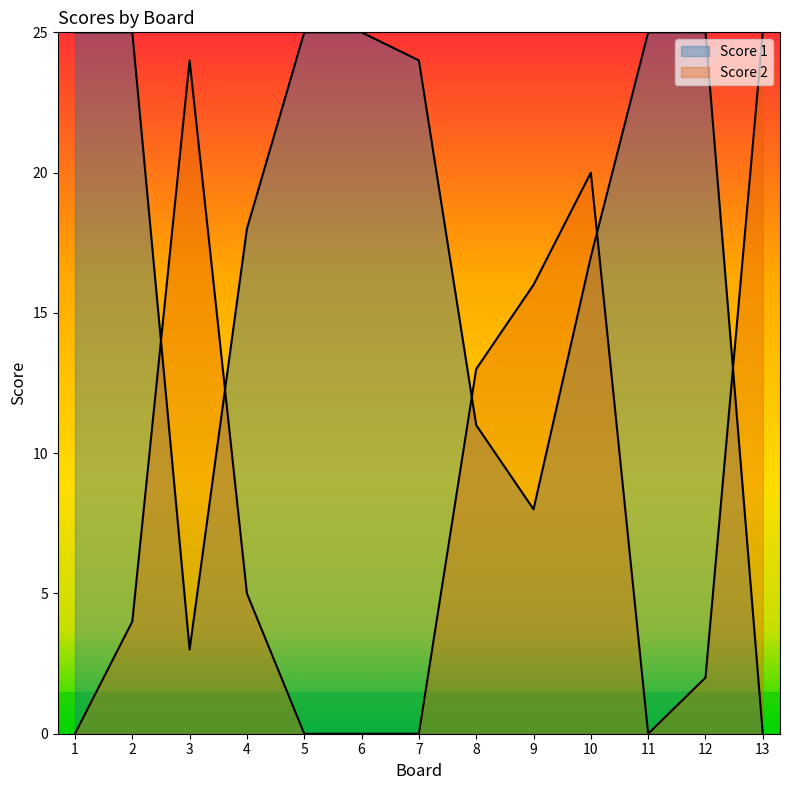

How many interior local valleys does the Score 1 series have?

2